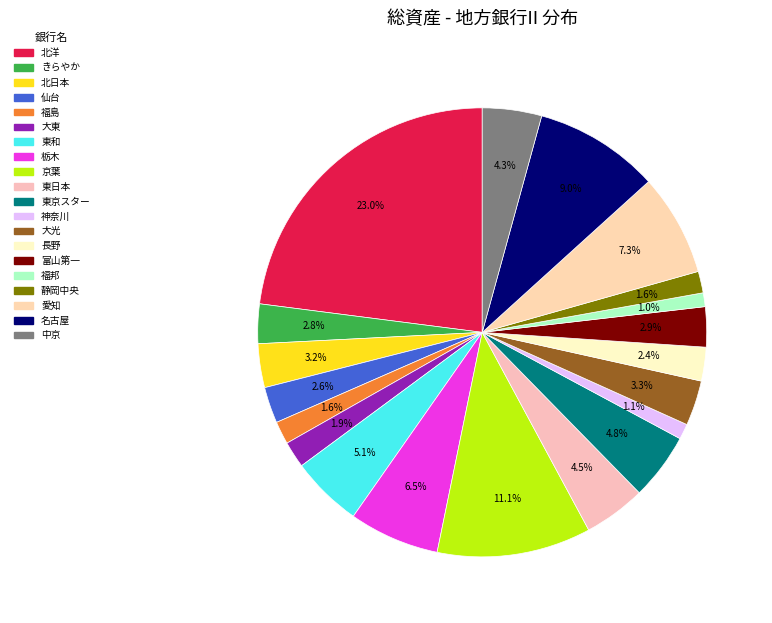

The 栃木 slice represents 12% of the pie. True or false?

False